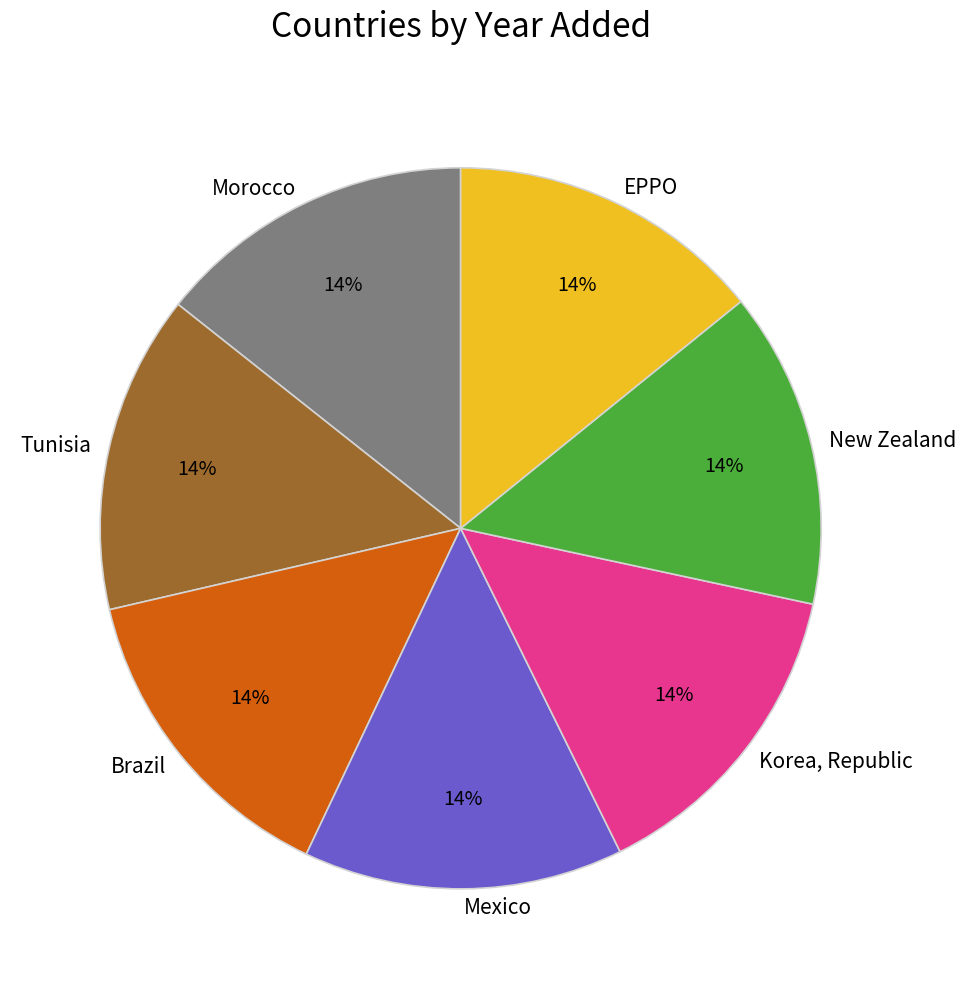

True or false: Korea, Republic accounts for 22% of the total.

False